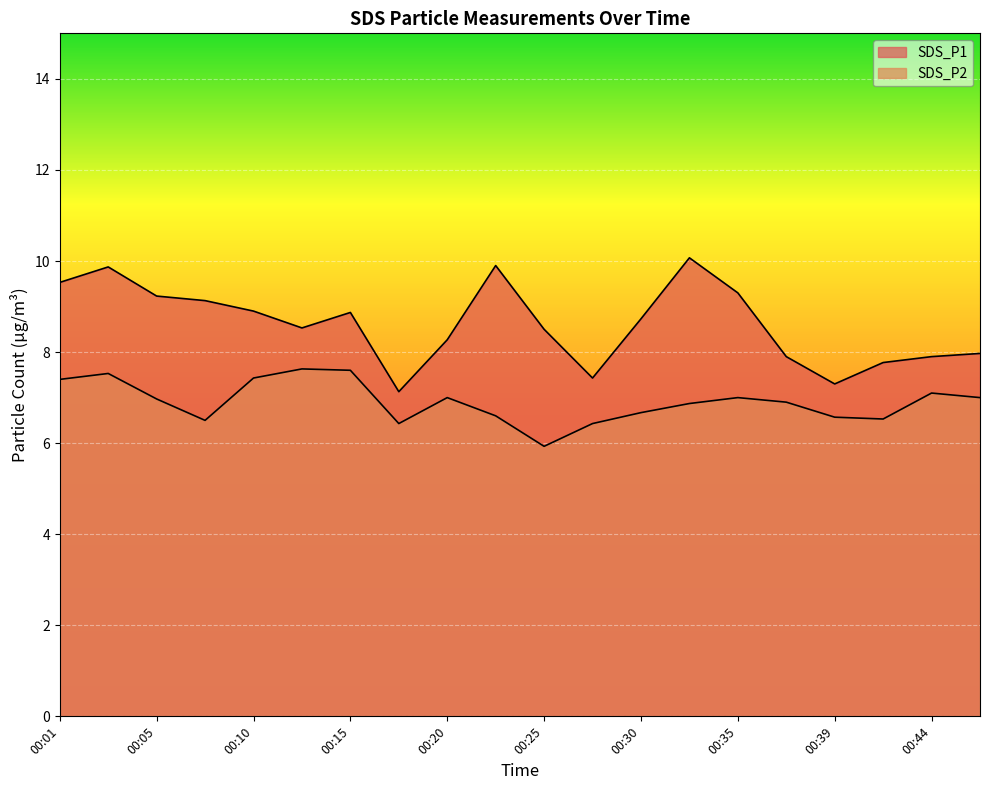

What is the value of the SDS_P1 point at the 16th from the left?

7.9